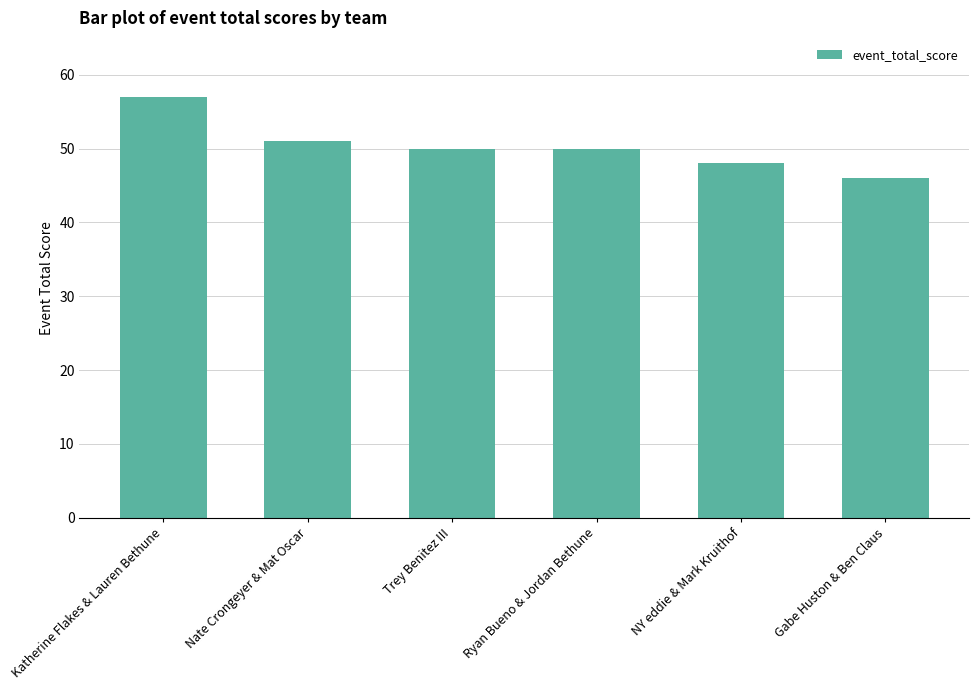

How many categories are shown in the chart?

6